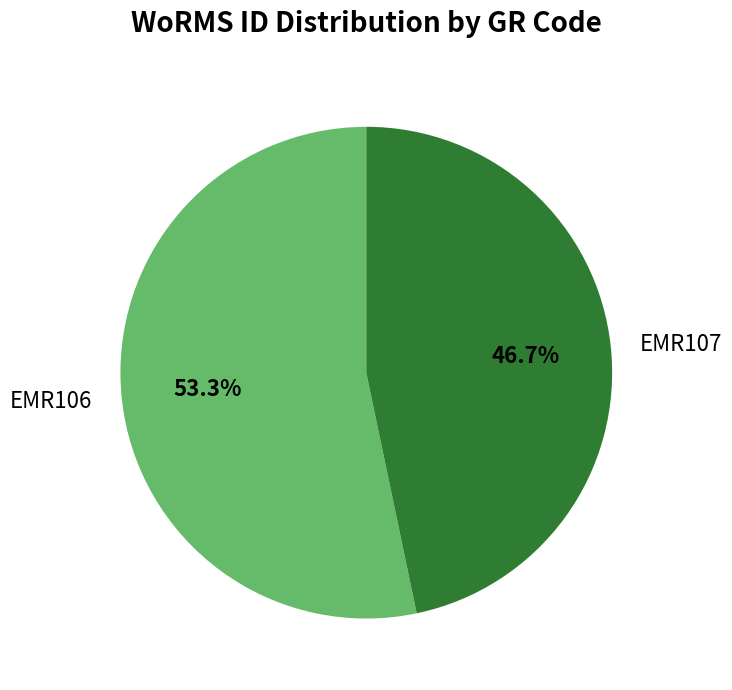

To the nearest percent, what is the difference between the largest and smallest slice percentages?

7%